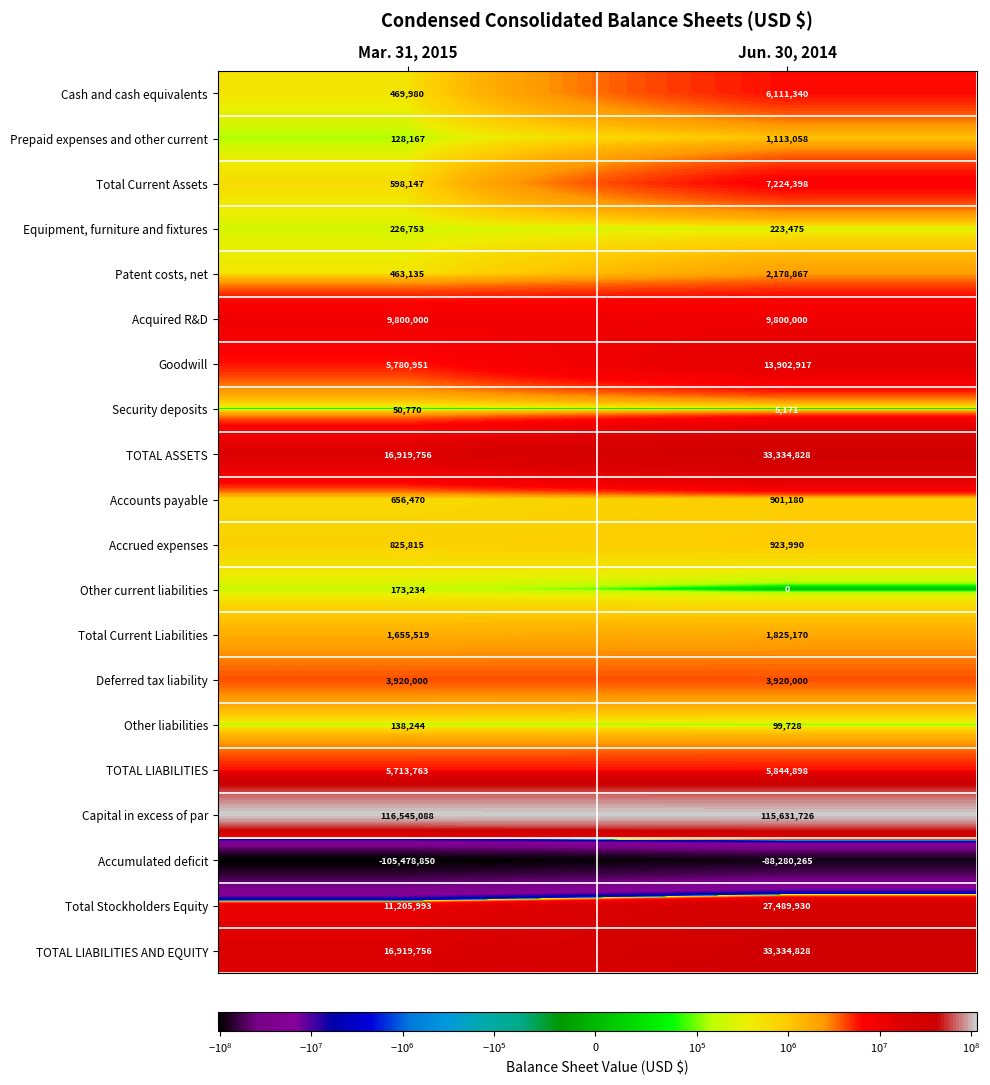

Rank the categories by Total Current Assets value from lowest to highest.

Mar. 31, 2015, Jun. 30, 2014